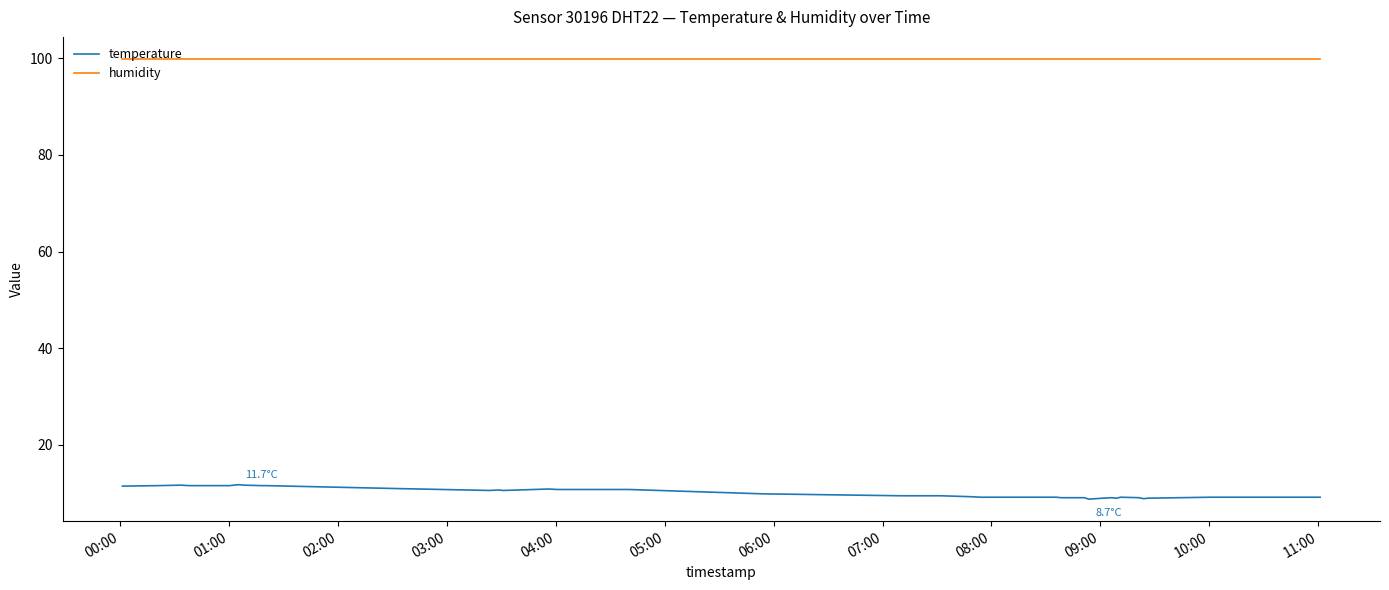

True or false: humidity and temperature intersect in this chart.

False